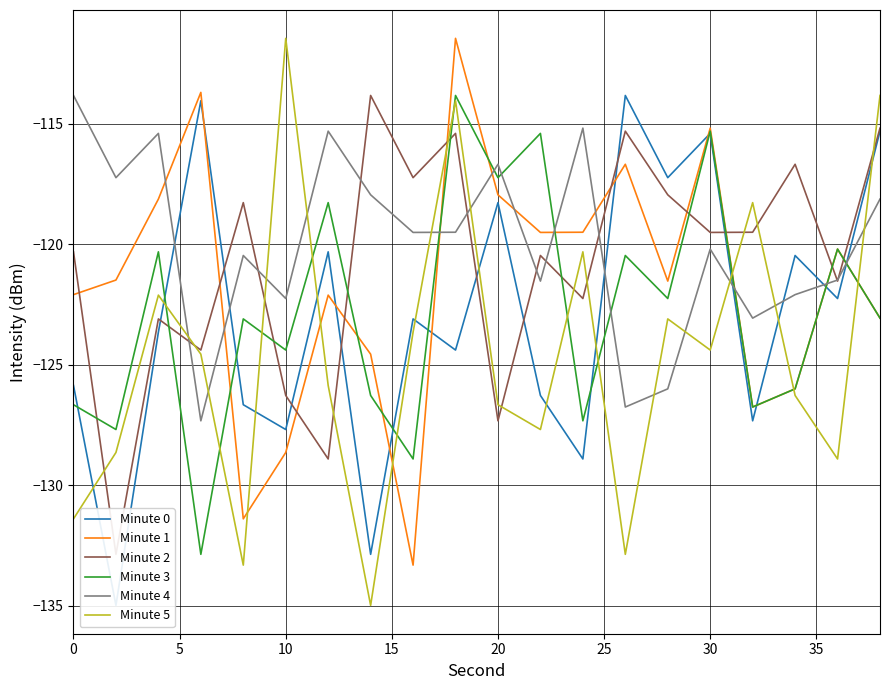

How many lines are shown in the chart?

6